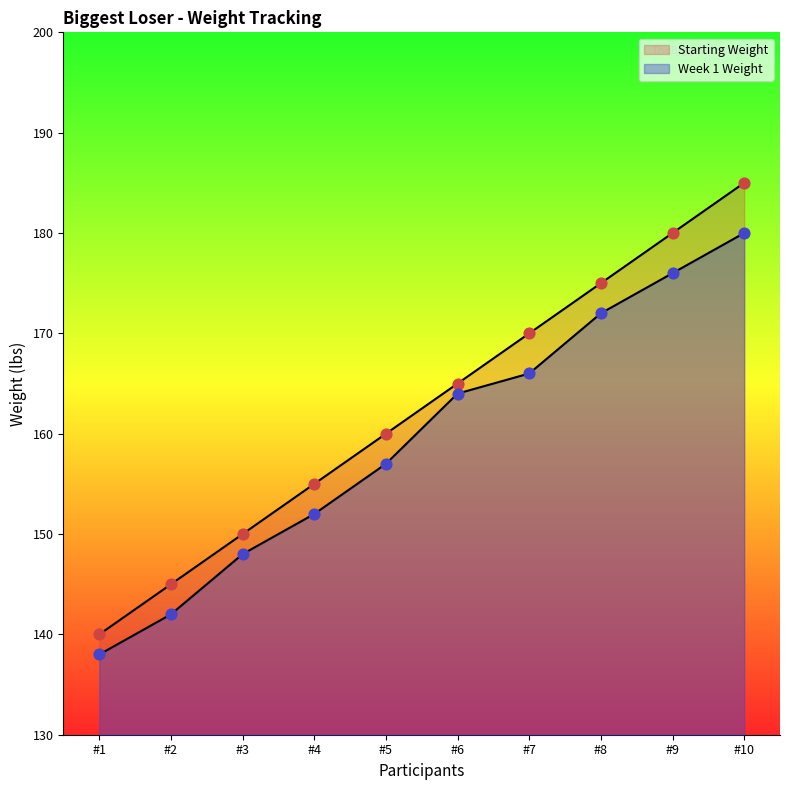

What are all the series names shown in the legend?

Starting Weight, Week 1 Weight